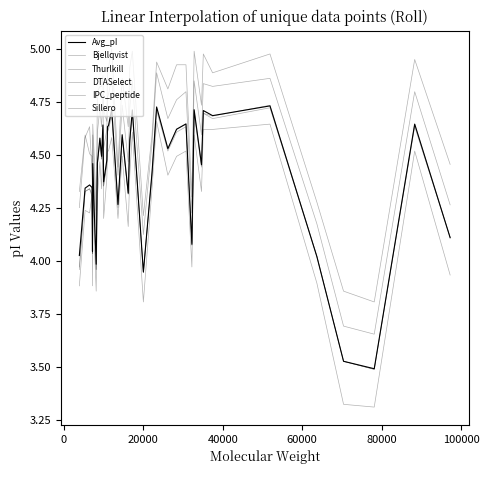

How many lines are shown in the chart?

6